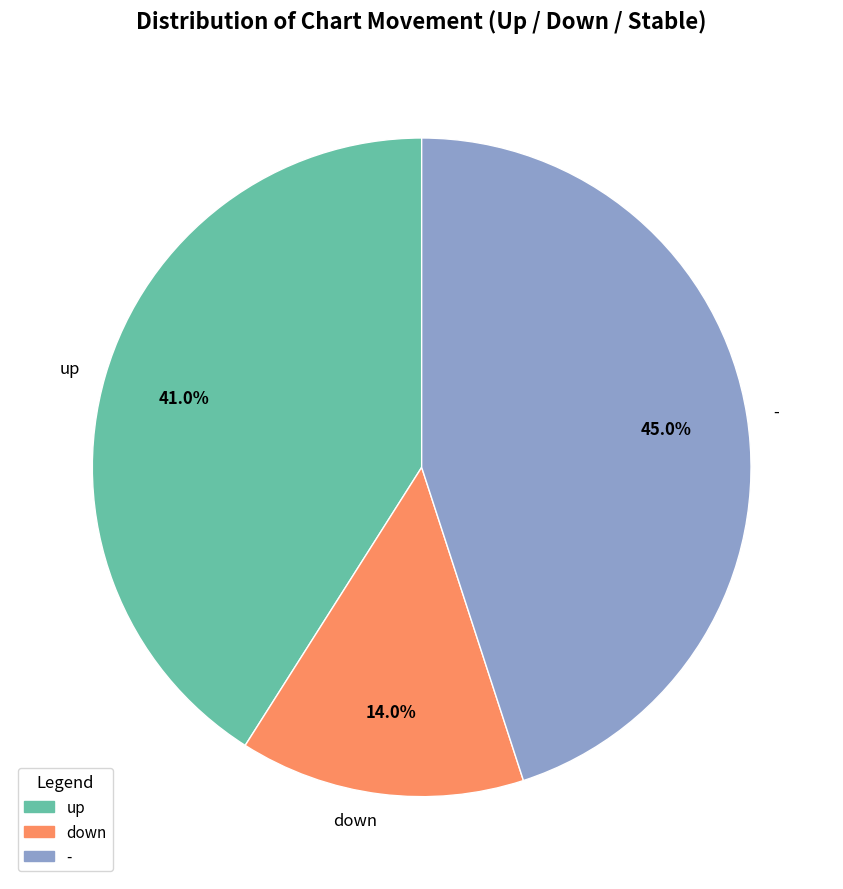

What is the total percentage of up and down?

55.0%